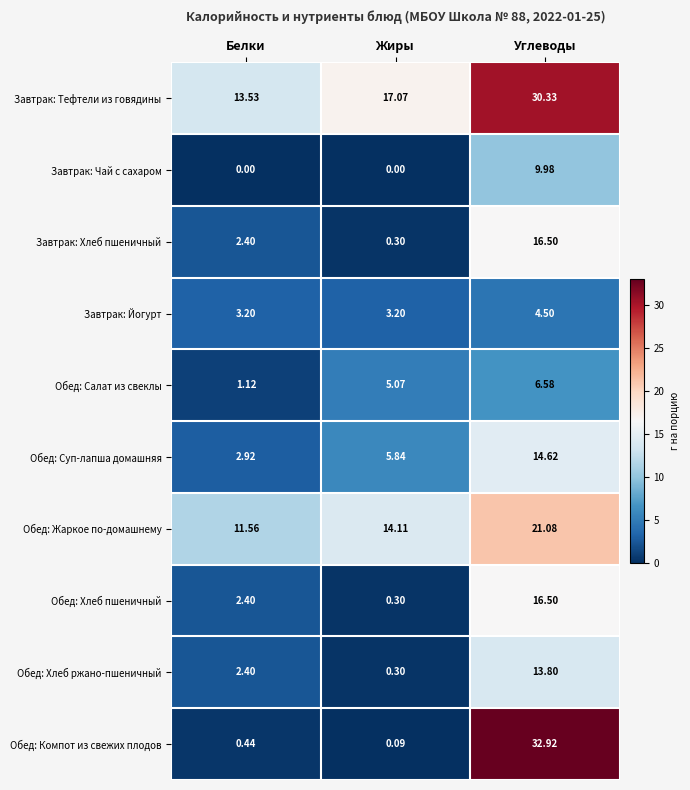

Which series has the widest spread of values?

Обед: Компот из свежих плодов